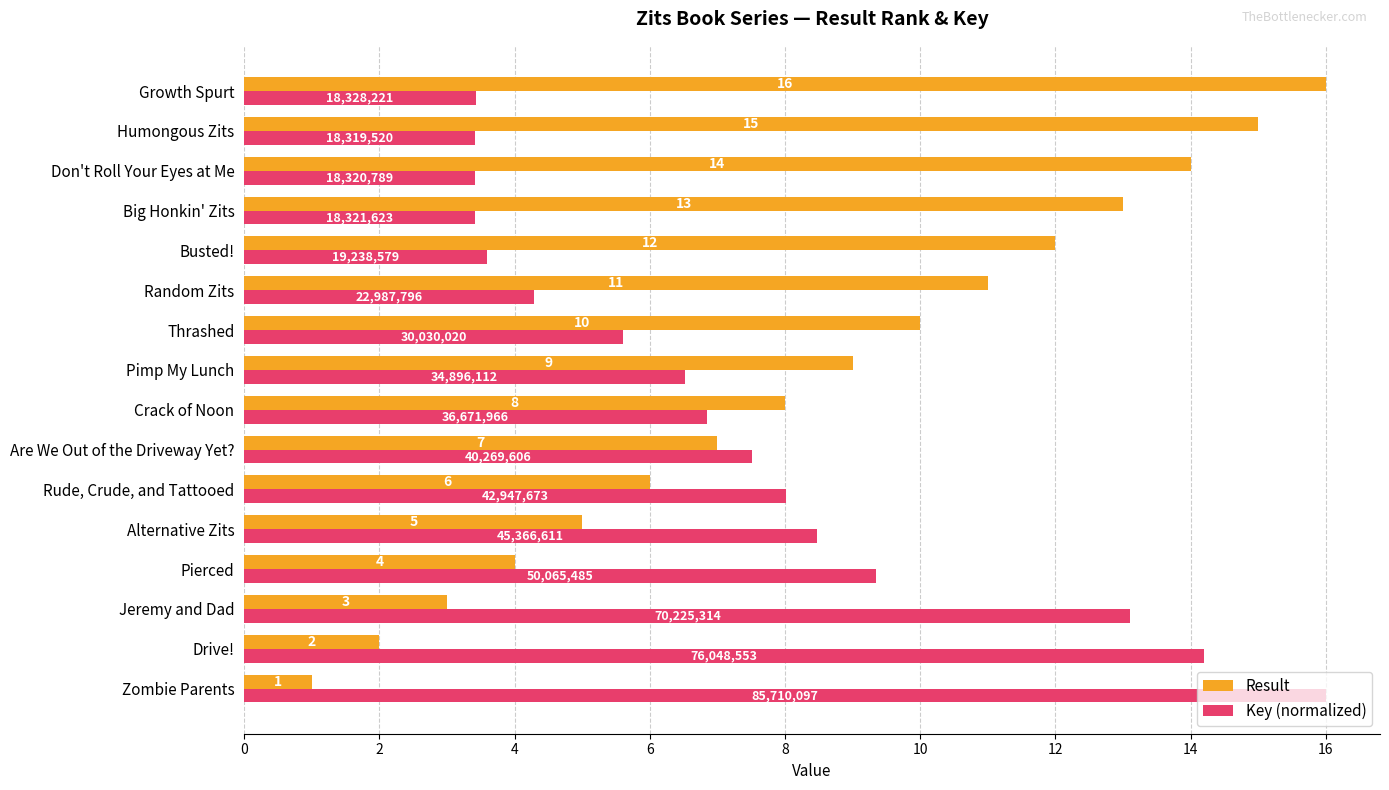

What is the difference between the maximum and minimum values in the Result series?

15.0